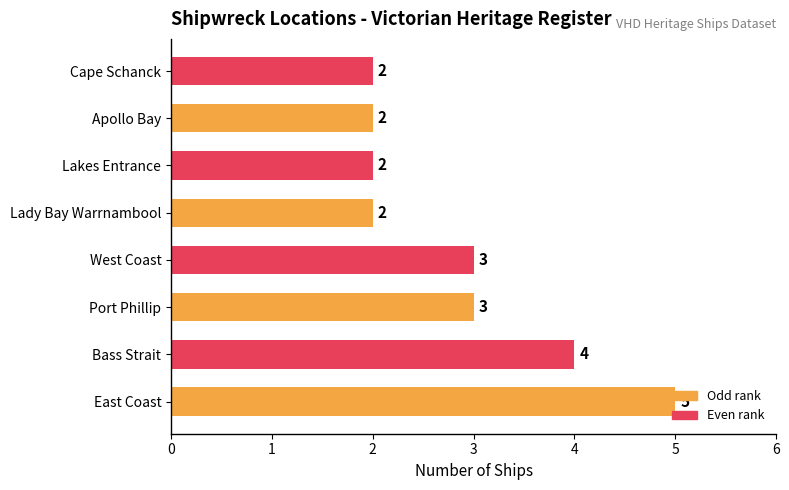

Count the values in the range 2 to 4.

7